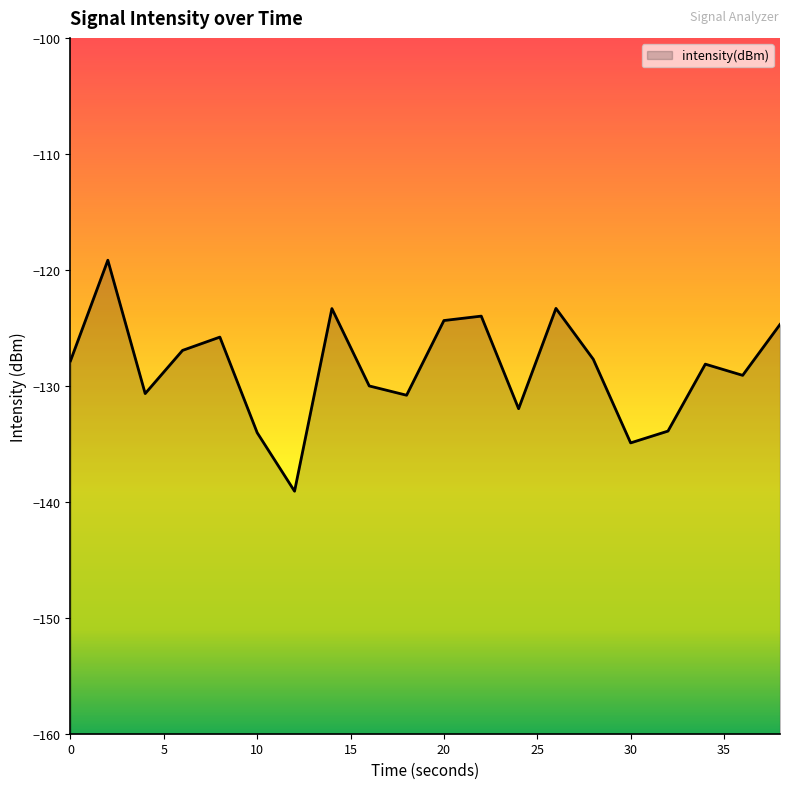

Reading left to right, what are all the values shown in this chart?

-127.8	-119.2	-130.7	-126.9	-125.8	-134.0	-139.1	-123.3	-130.0	-130.8	-124.4	-124.0	-132.0	-123.3	-127.7	-134.9	-133.9	-128.1	-129.1	-124.7